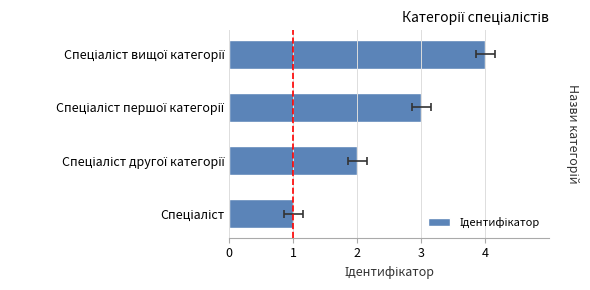

Are the bars grouped side by side (vs. stacked)?

No